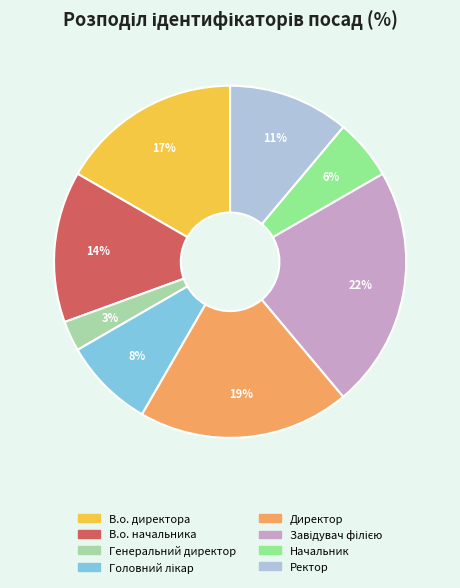

To the nearest percent, what is the difference between the В.о. начальника and Генеральний директор slice percentages?

11%